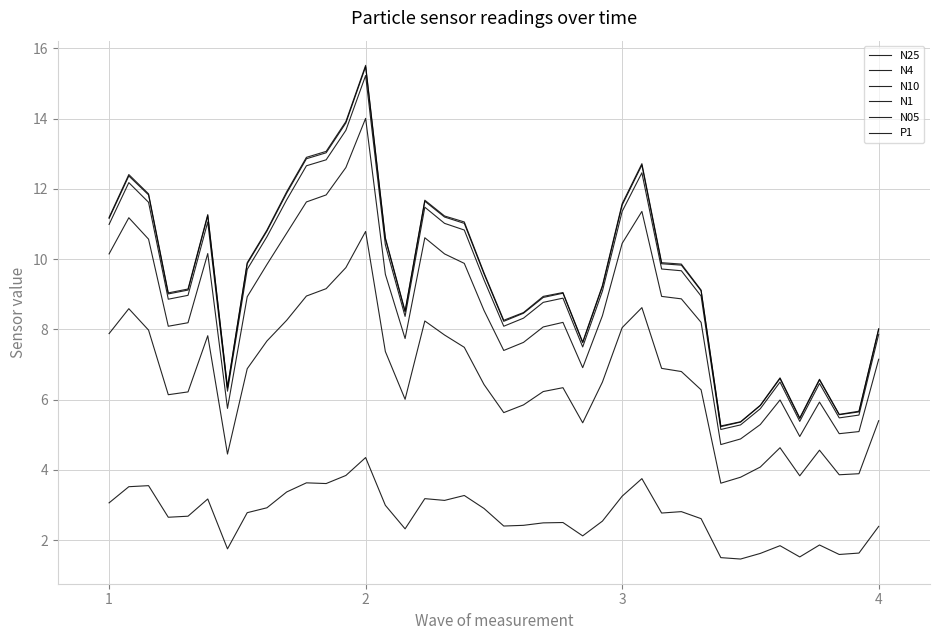

Is this an area chart (filled region under the line)?

No